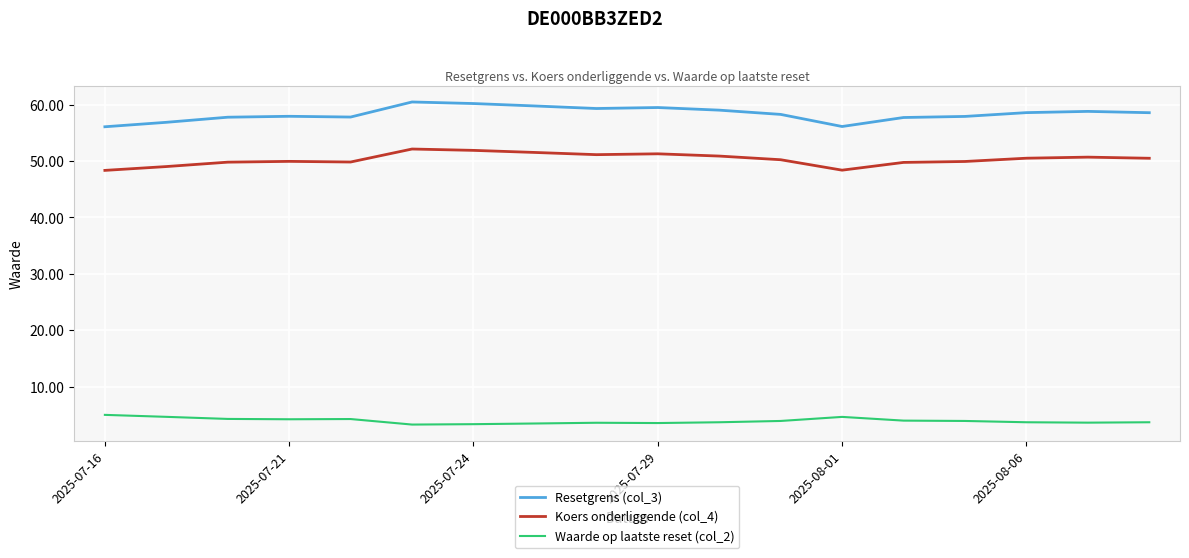

True or false: Resetgrens (col_3) and Koers onderliggende (col_4) intersect in this chart.

False